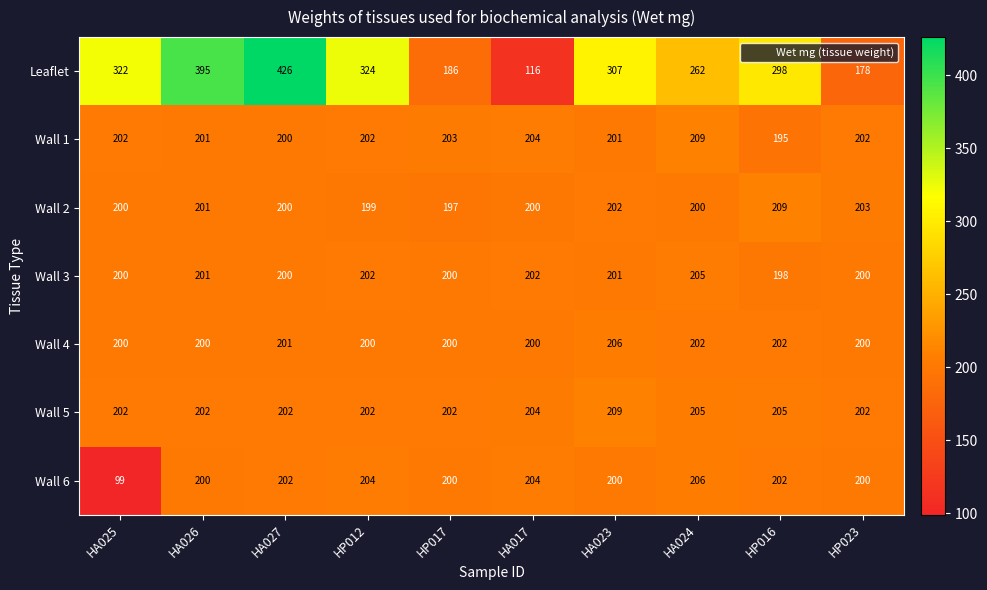

What is the spread (max minus min) of values at HP012?

125